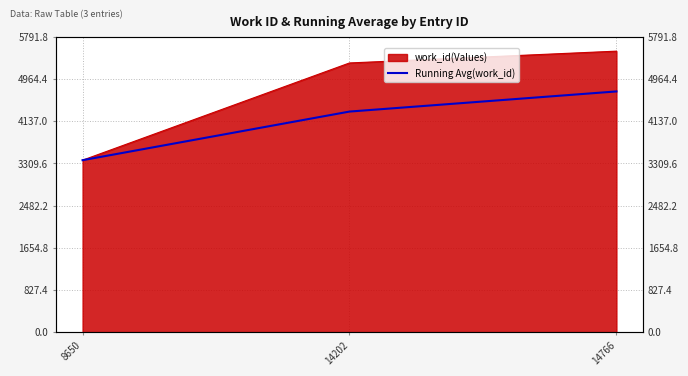

Between 14766 and 14202, which is larger?

14766